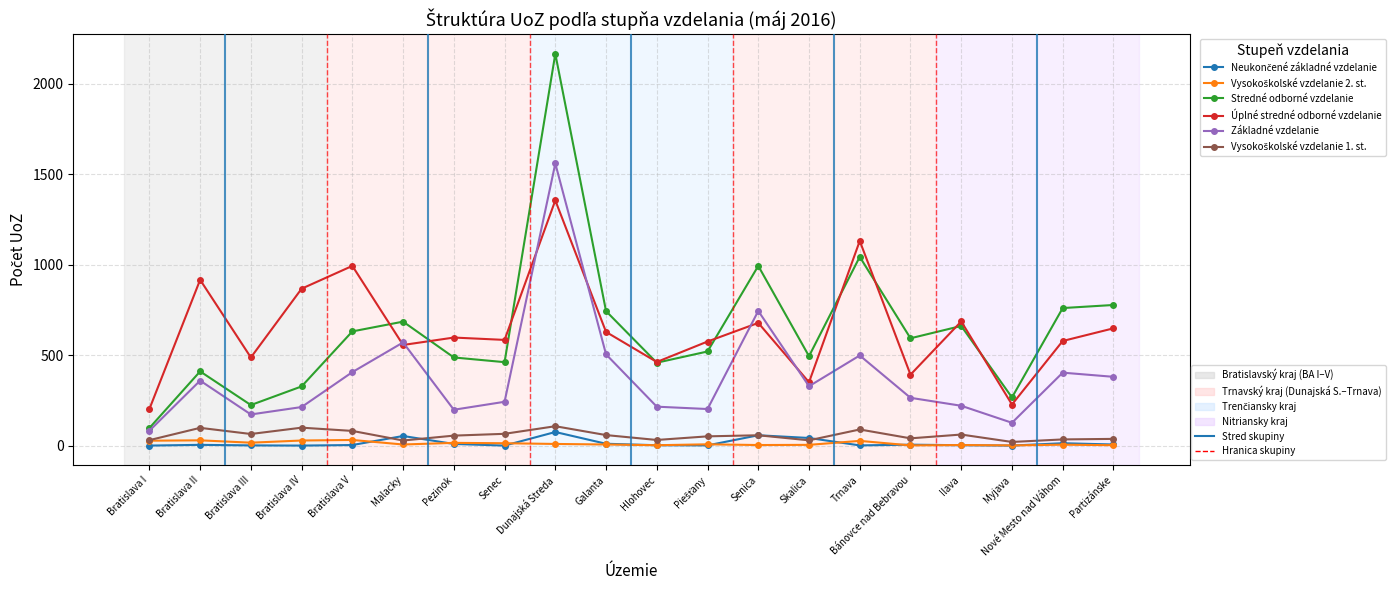

At which category is the sum across all series the highest?

Dunajská Streda